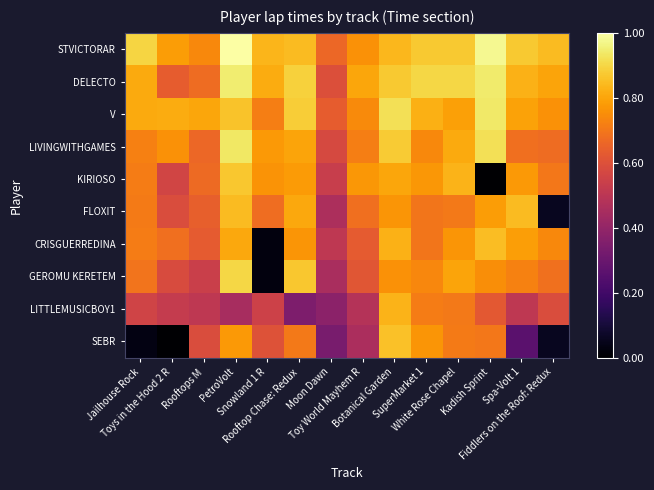

How many distinct data groups are displayed?

10